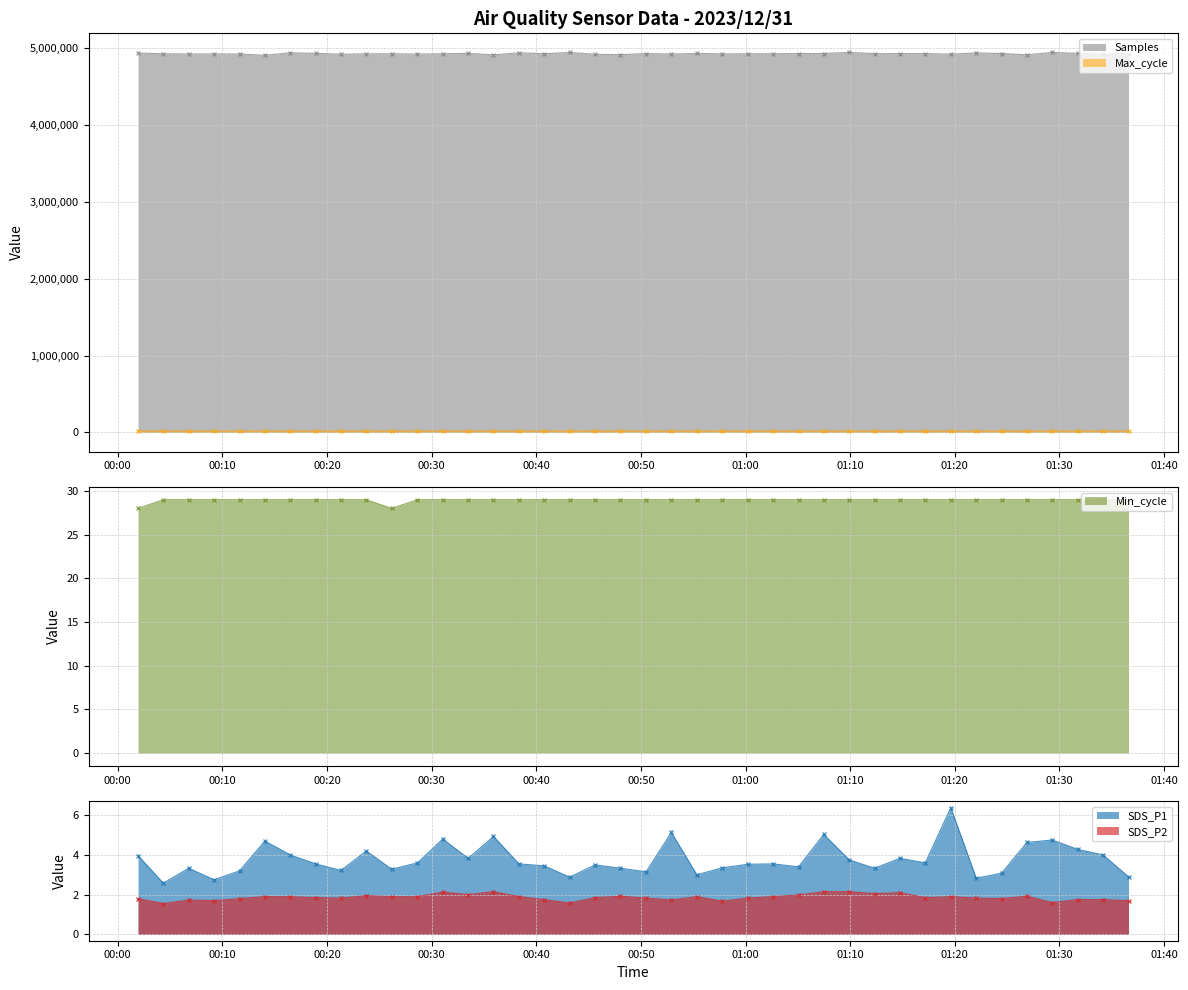

At which category does Min_cycle reach its first local valley?

2023/12/31 00:26:11